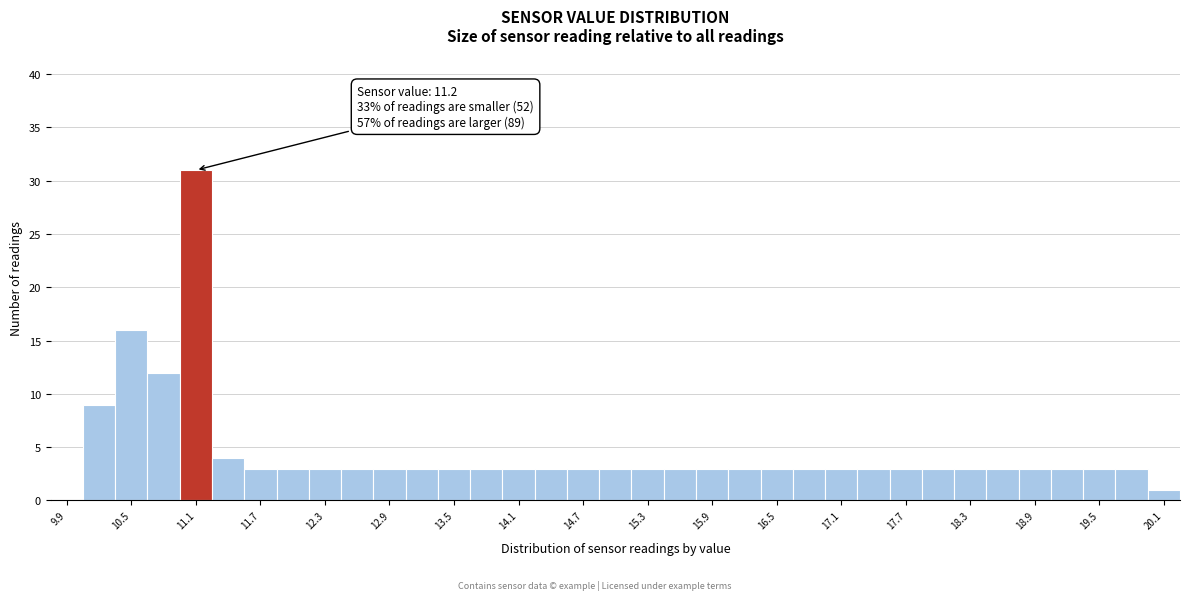

Around what value on the x-axis is the tallest bar? Give the approximate position of its centre, as read against the axis.

11.1